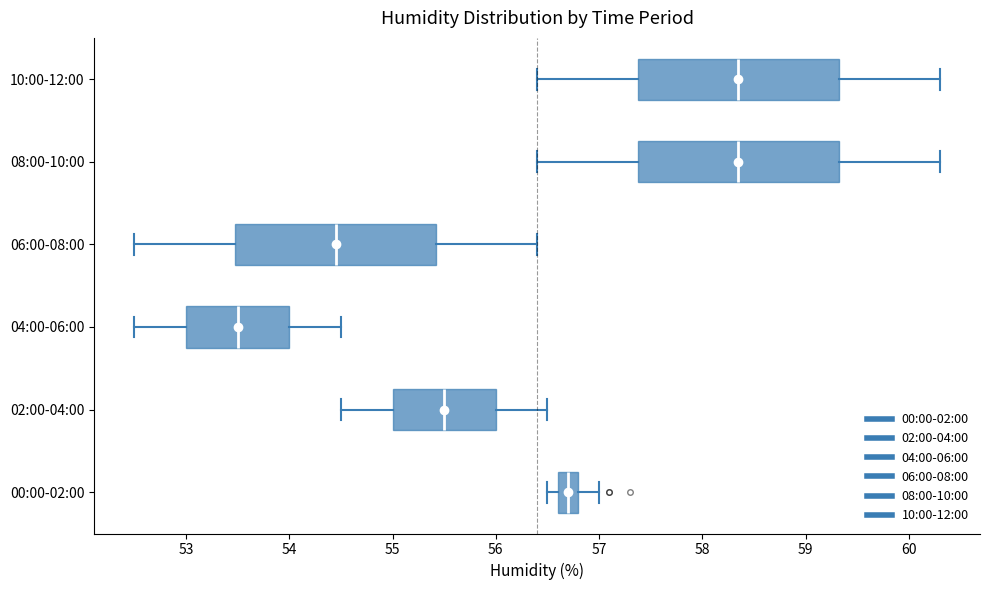

Where does the median line of the box for 02:00-04:00 sit on the x-axis? The values are not printed on the chart, so give them approximately, as read against the axis.

55.5